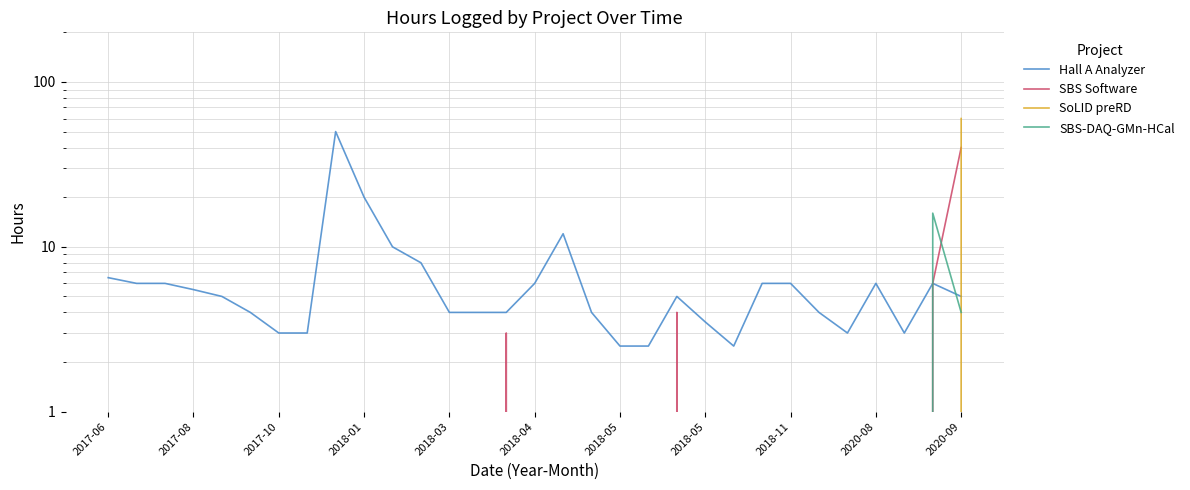

What is the value of the Hall A Analyzer point at the 27th from the left?

3.0